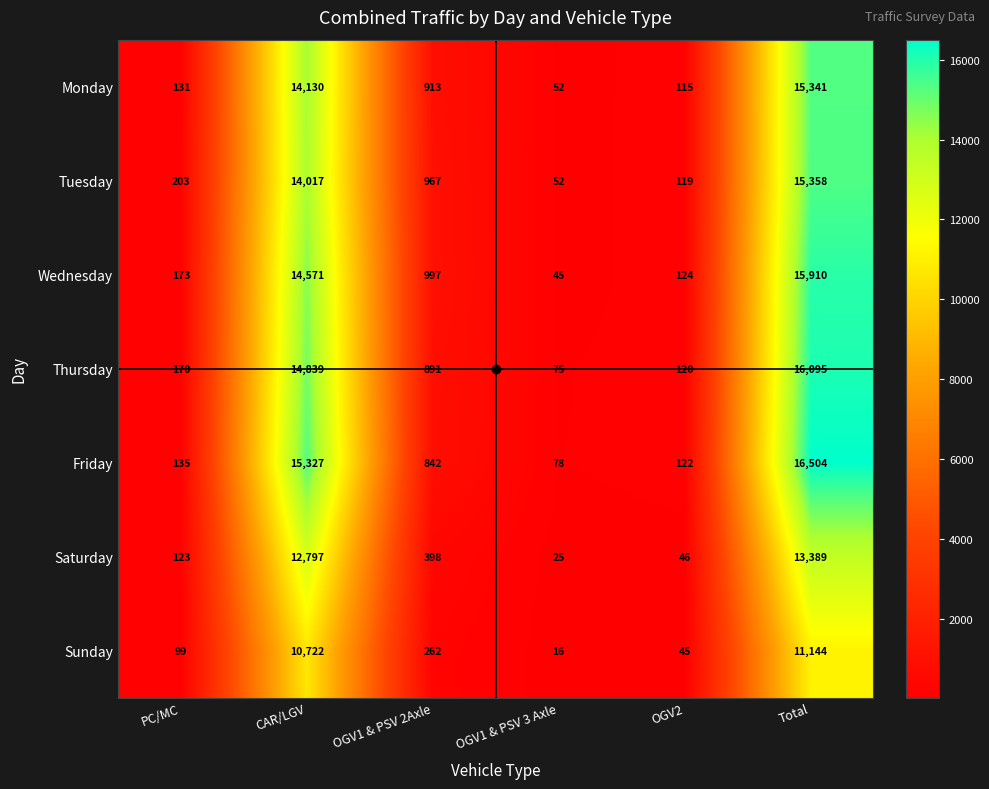

What is the sum of all Monday values?

30682